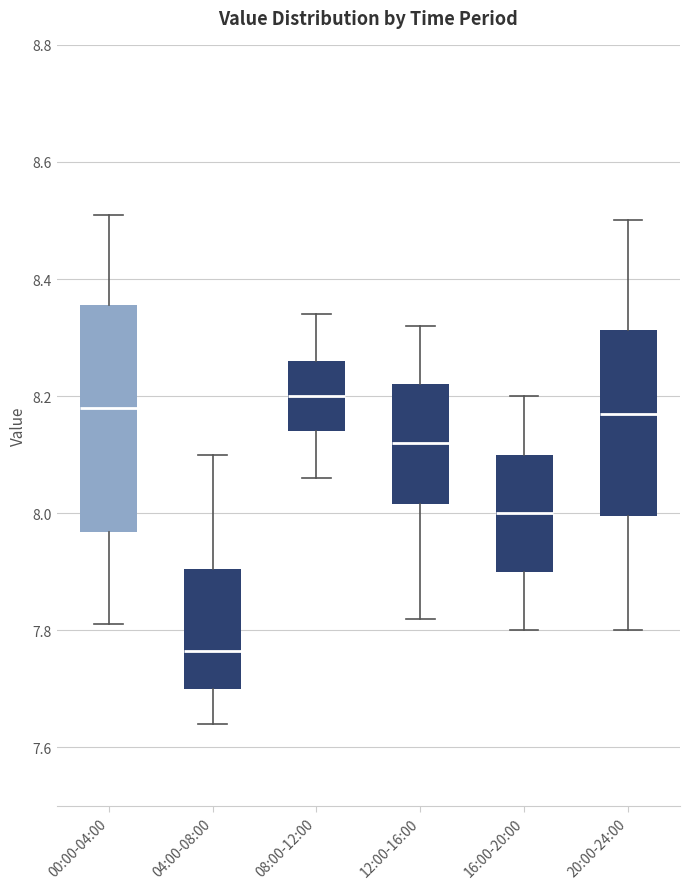

Reading left to right, transcribe this box plot: for each box, give where its median line is, the range the box spans, and where its two whiskers end, as read against the y-axis. The values are not printed on the chart, so give them approximately, as read against the axis.

00:00-04:00: median 8.18, box 7.96 to 8.36, whiskers 7.82 to 8.52
04:00-08:00: median 7.76, box 7.70 to 7.90, whiskers 7.64 to 8.10
08:00-12:00: median 8.20, box 8.14 to 8.26, whiskers 8.06 to 8.34
12:00-16:00: median 8.12, box 8.02 to 8.22, whiskers 7.82 to 8.32
16:00-20:00: median 8.00, box 7.90 to 8.10, whiskers 7.80 to 8.20
20:00-24:00: median 8.18, box 8.00 to 8.32, whiskers 7.80 to 8.50